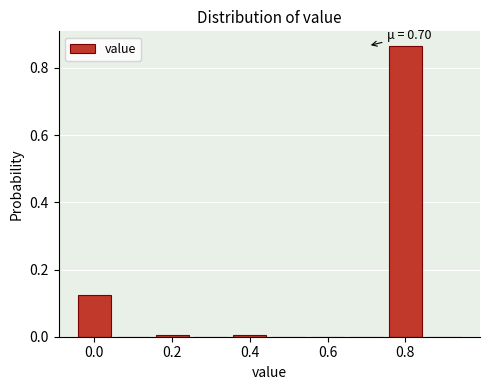

Which range on the x-axis has the tallest bar?

0.75 to 0.85